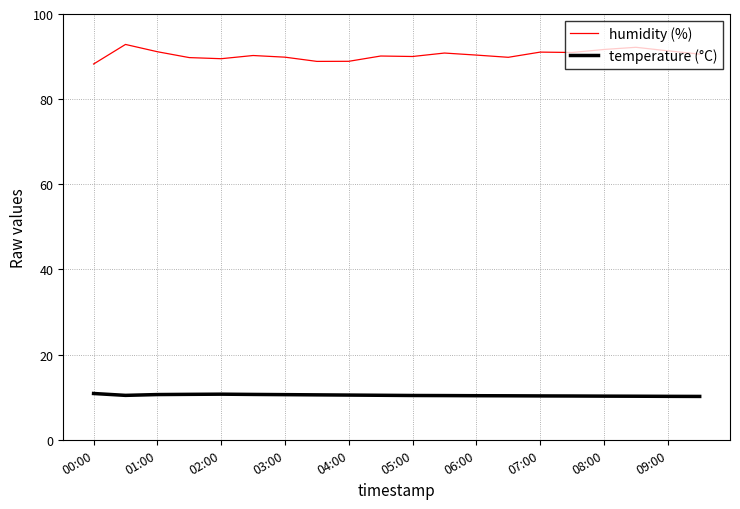

Which series has the largest total across all categories?

humidity (%)